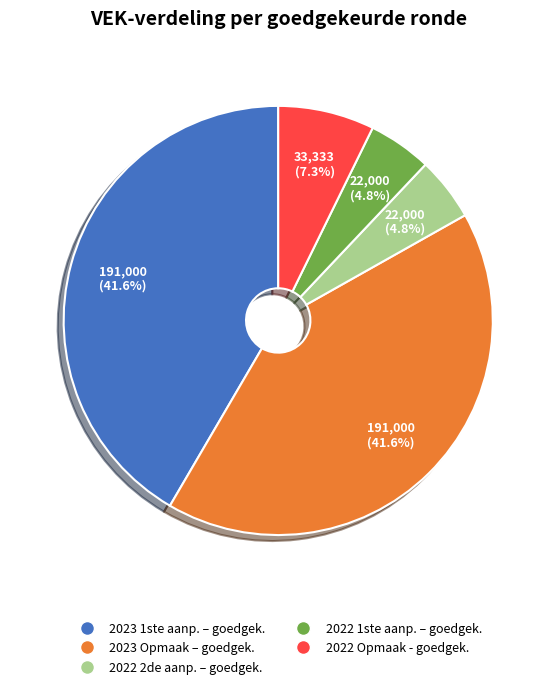

Is the sum of 2022 2de aanp. – goedgek. and 2022 1ste aanp. – goedgek. greater than half?

No